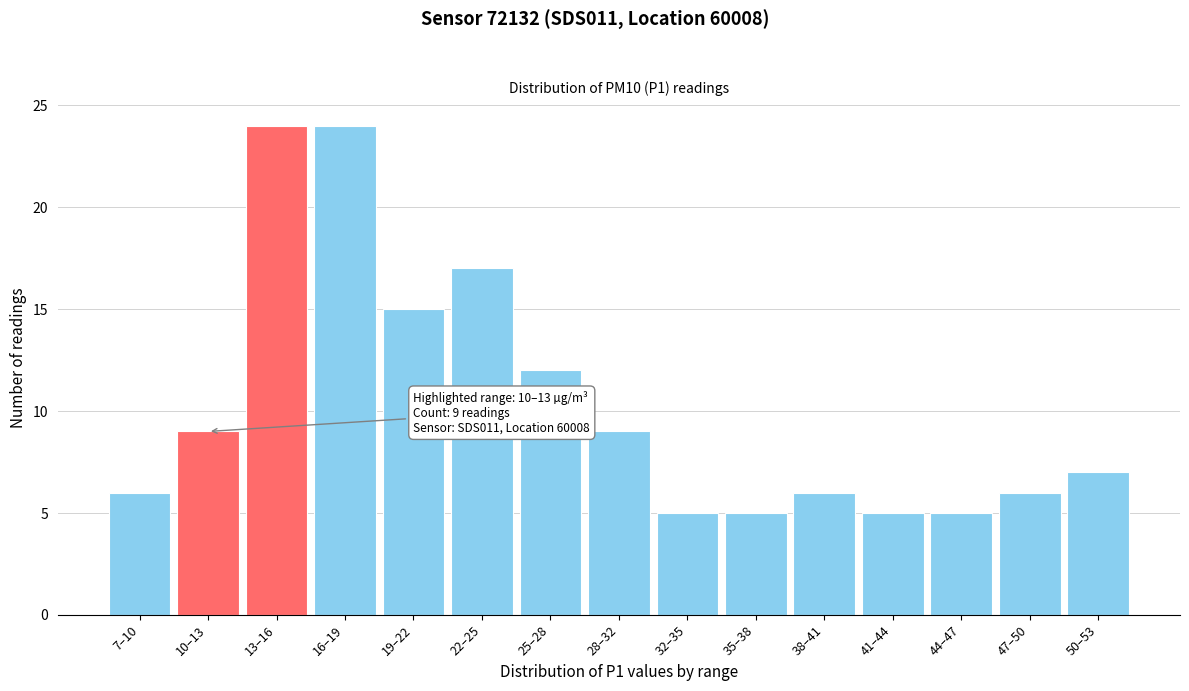

Reading right to left, list all the values displayed in this chart.

7	6	5	5	6	5	5	9	12	17	15	24	24	9	6